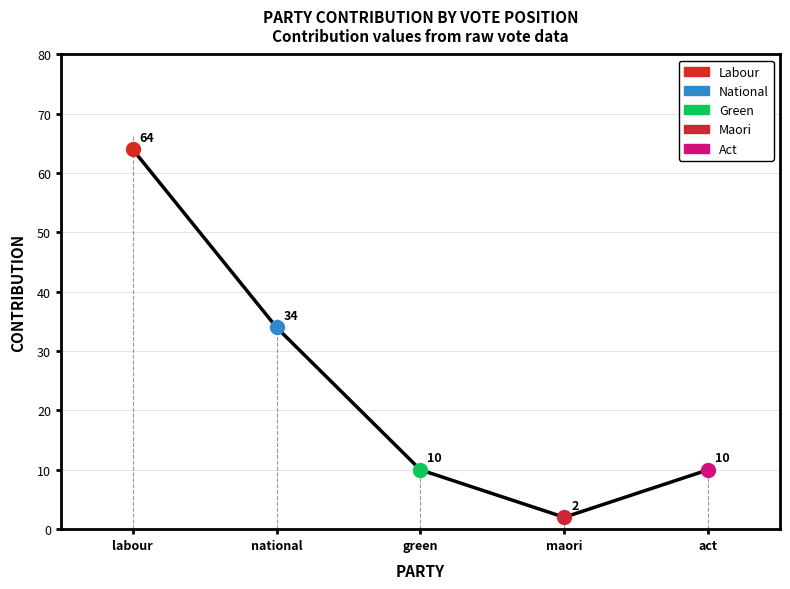

What value does the data have at national, to the nearest 10?

30